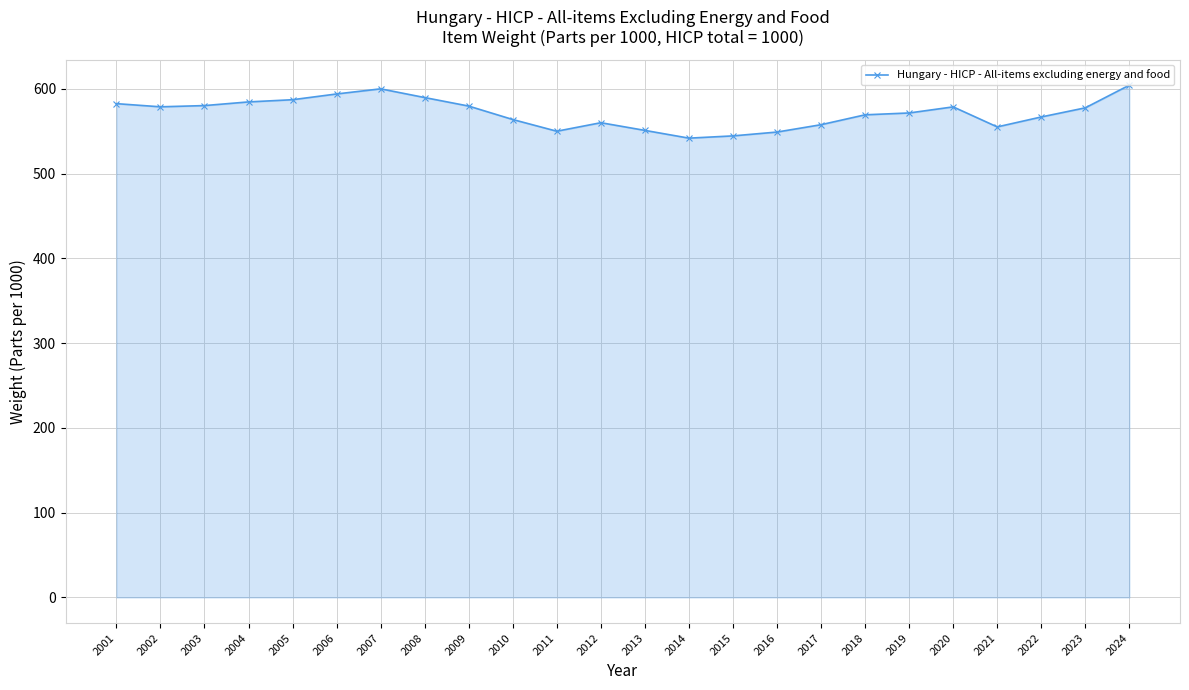

What is the difference between the values at 2004 and 2013?

33.6